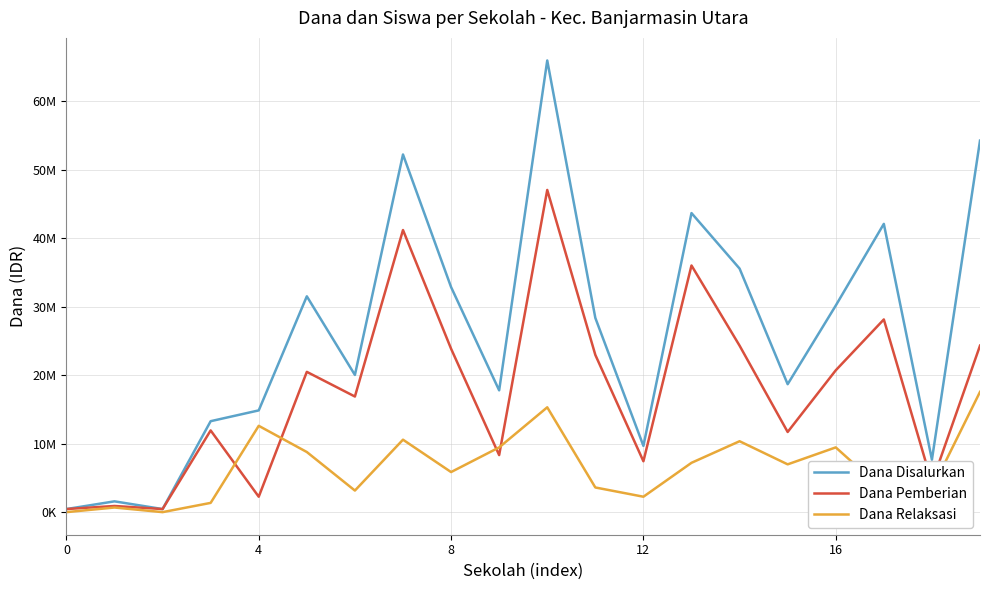

True or false: Dana Disalurkan has more than 1 points higher than both neighbors.

True